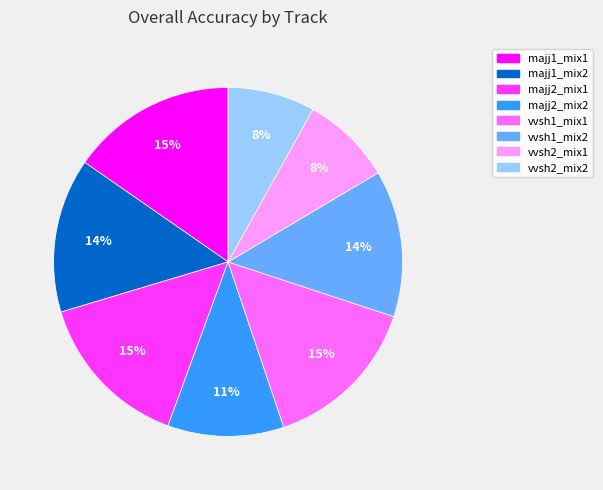

Is the sum of vvsh2_mix1 and majj1_mix2 greater than half?

No